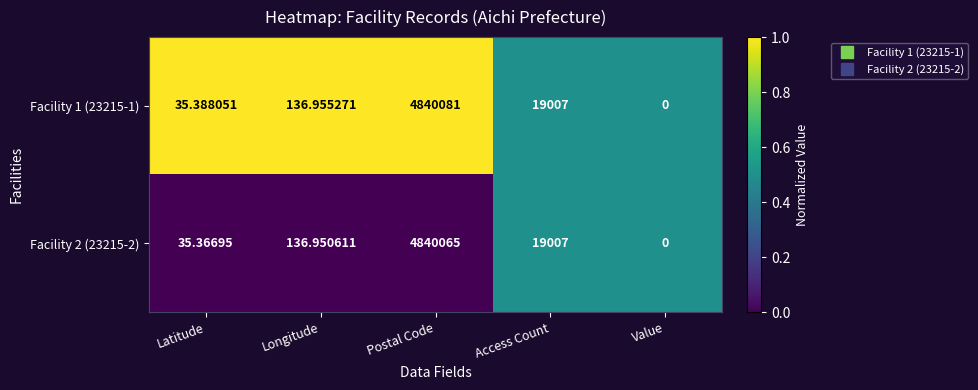

Where is Facility 1 (23215-1) nearest to the value 2420040?

Access Count